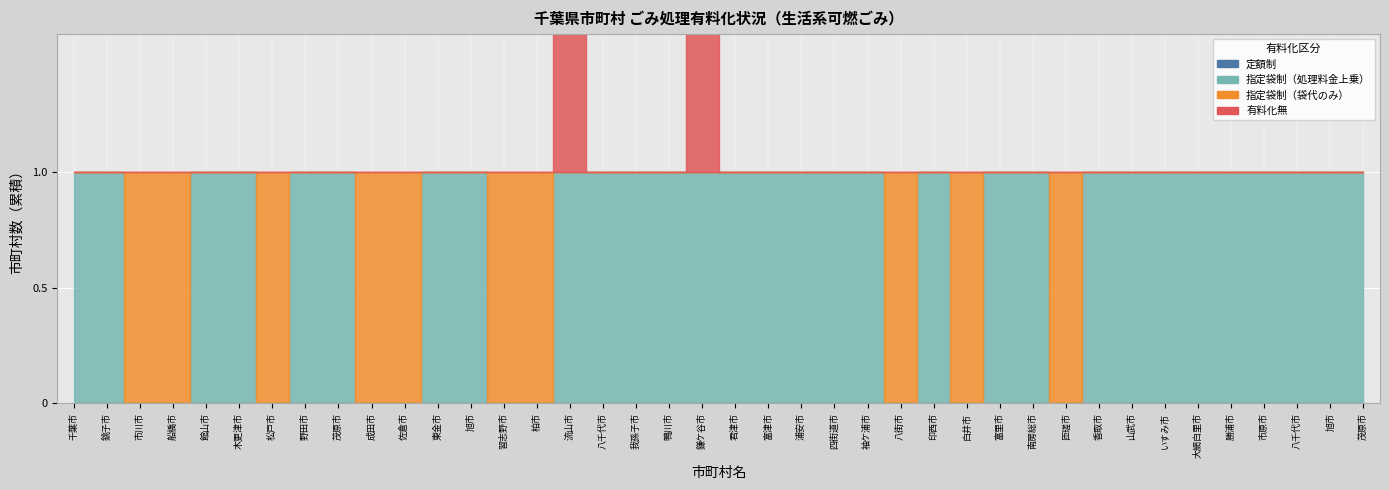

What is the sum of all 指定袋制（袋代のみ） values?

10